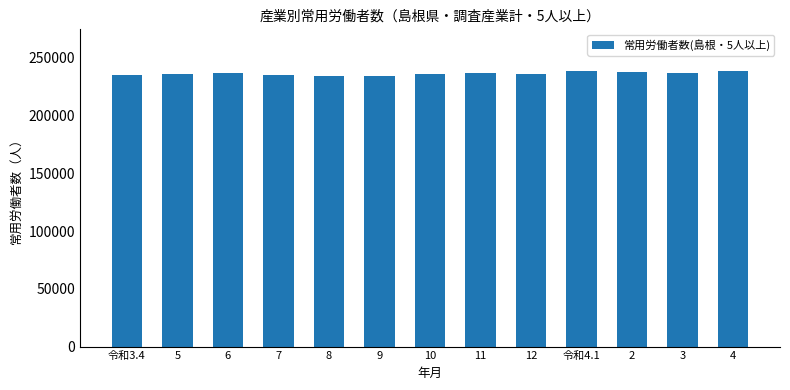

What is the smallest value displayed?

234249